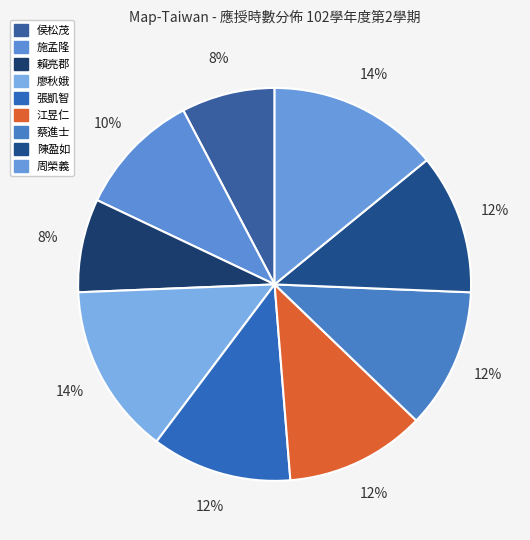

Does 張凱智 account for over 50% of the chart?

No